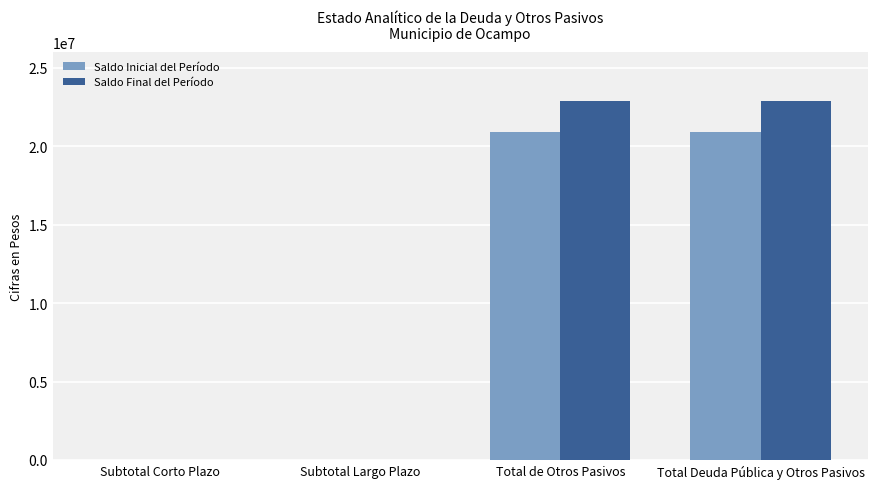

What is the average value of the Saldo Final del Período series?

11445001.8